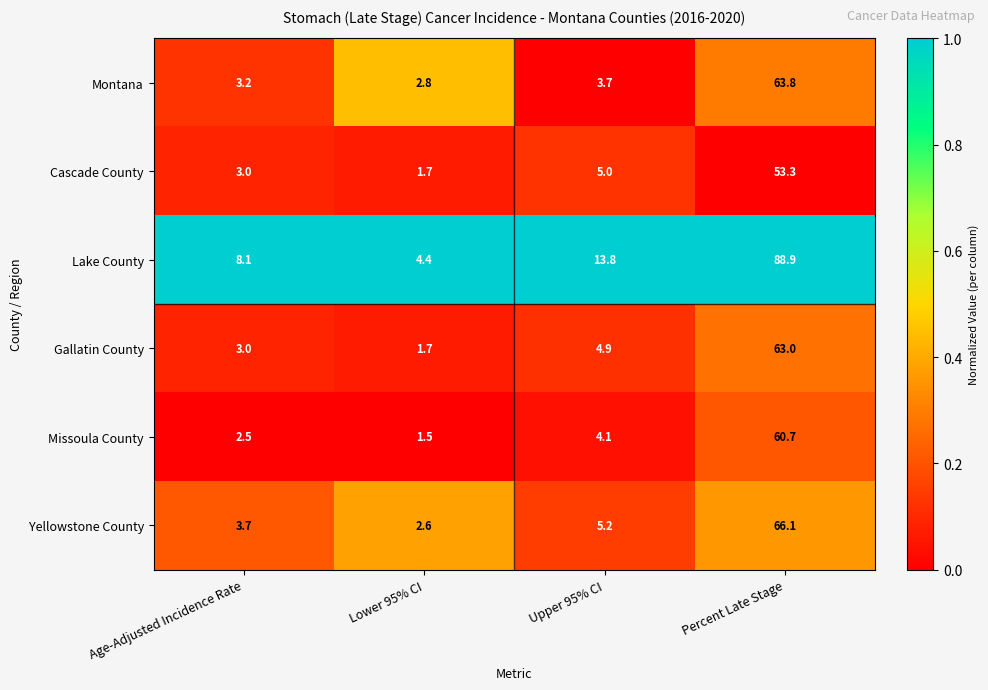

At which label does Gallatin County reach its minimum?

Lower 95% CI